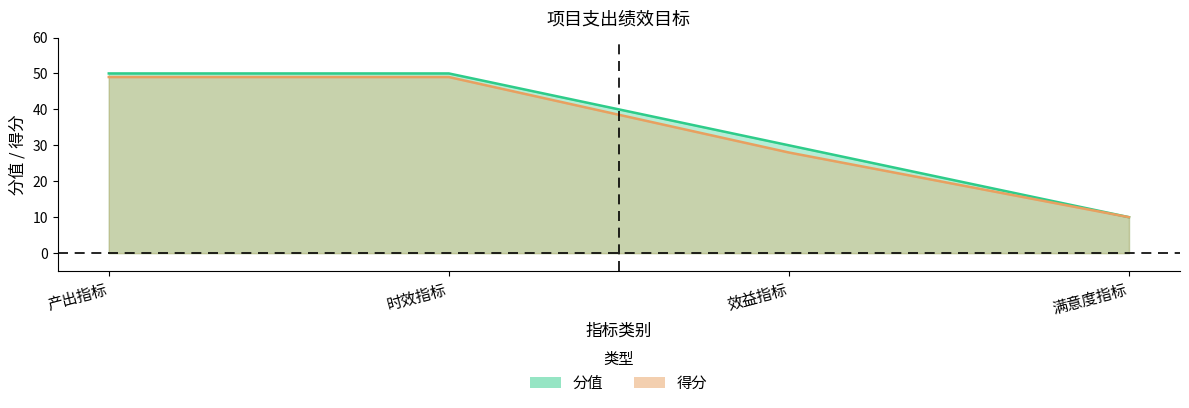

Reading left to right, list all the values displayed in this chart.

分值: 产出指标=50	时效指标=50	效益指标=30	满意度指标=10
得分: 产出指标=49	时效指标=49	效益指标=28	满意度指标=10